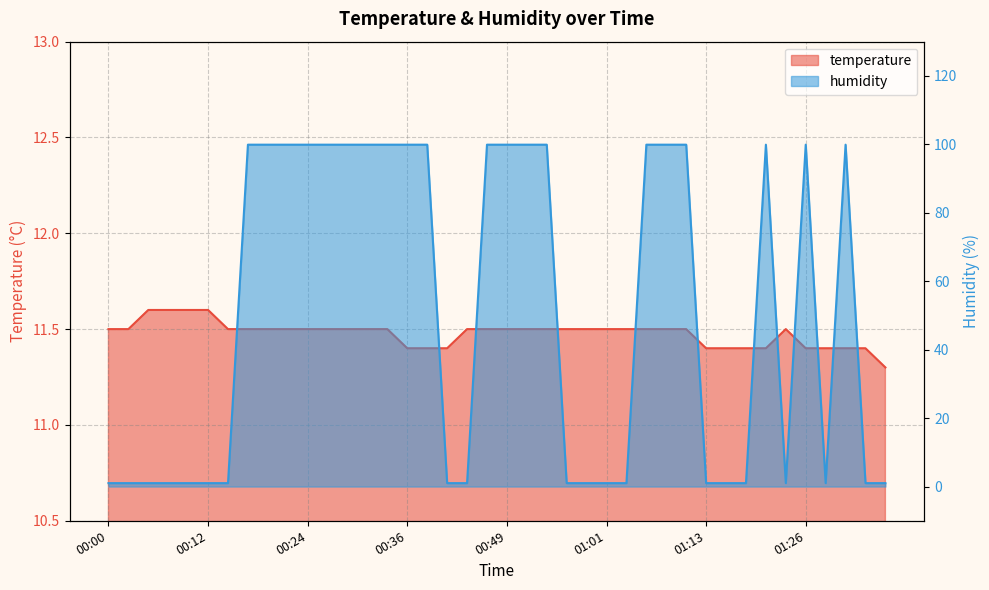

Which category has the highest value across all series?

00:17